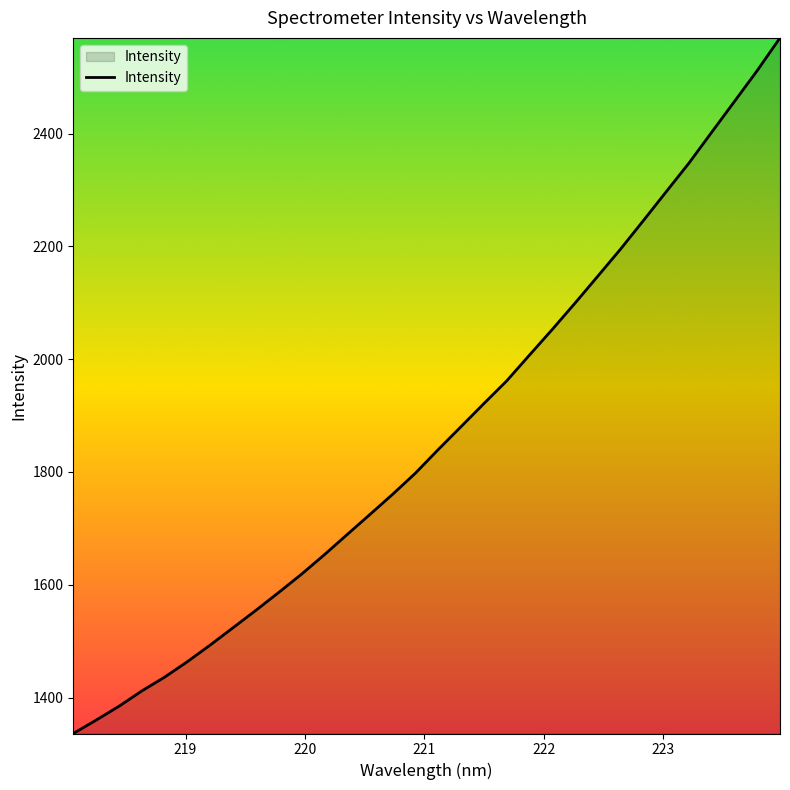

What is the greatest value displayed?

2569.7